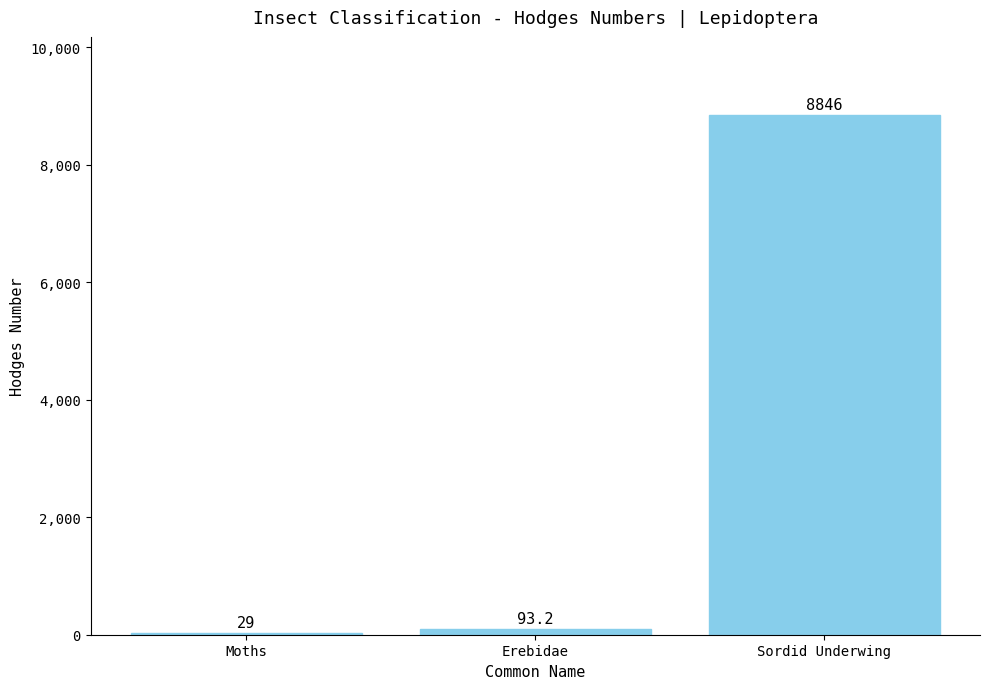

What is the change in value from Moths to Sordid Underwing?

+8817.0